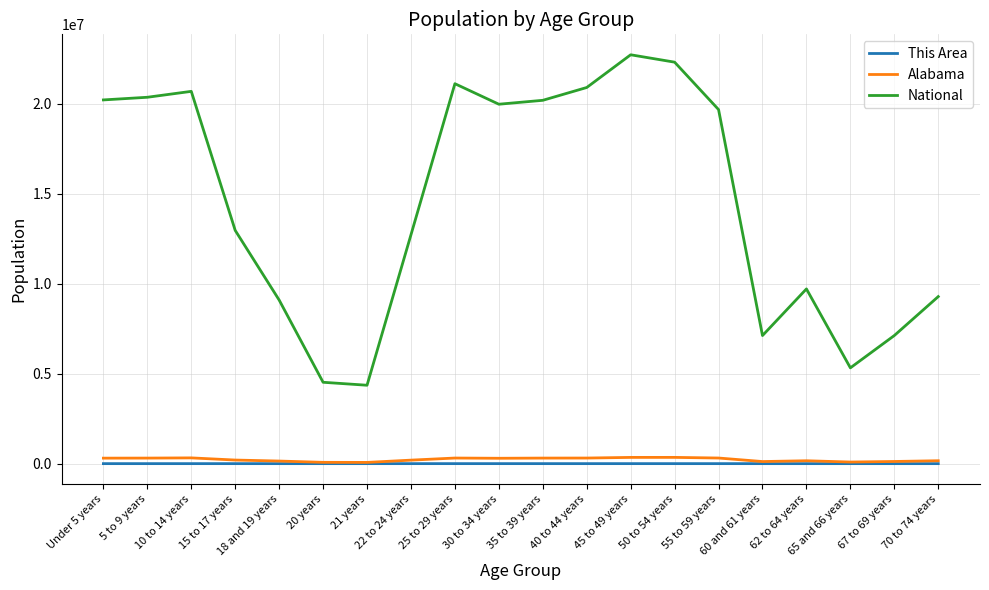

True or false: Alabama and National intersect in this chart.

False